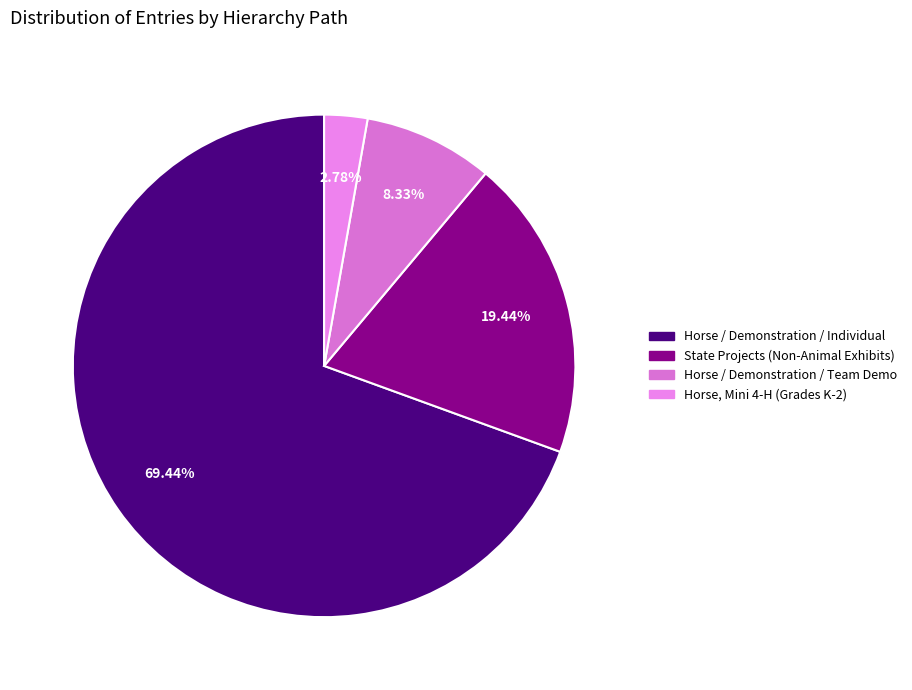

What percentage do Horse, Mini 4-H (Grades K-2) and State Projects (Non-Animal Exhibits) together represent?

22.2%